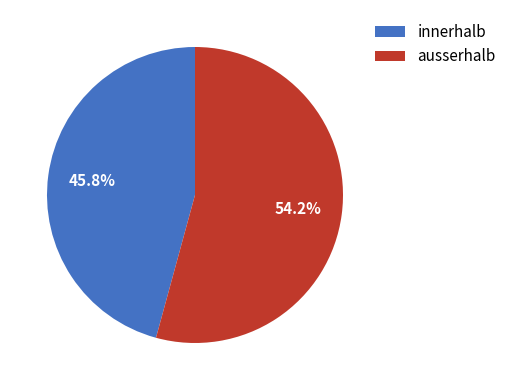

What is the ratio of the value at ausserhalb to the value at innerhalb?

1.2